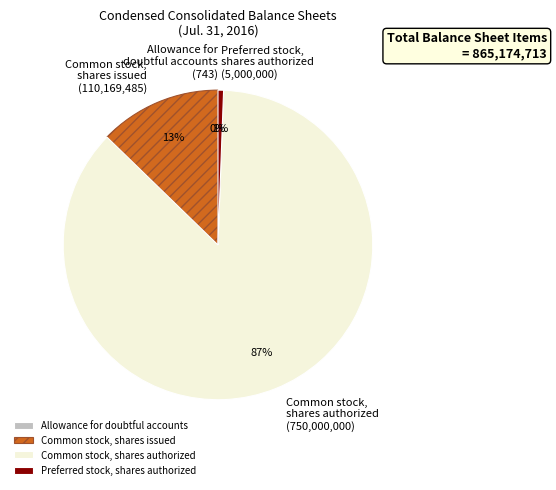

To the nearest percent, what is the combined percentage of Common stock, shares issued and Common stock, shares authorized?

99%